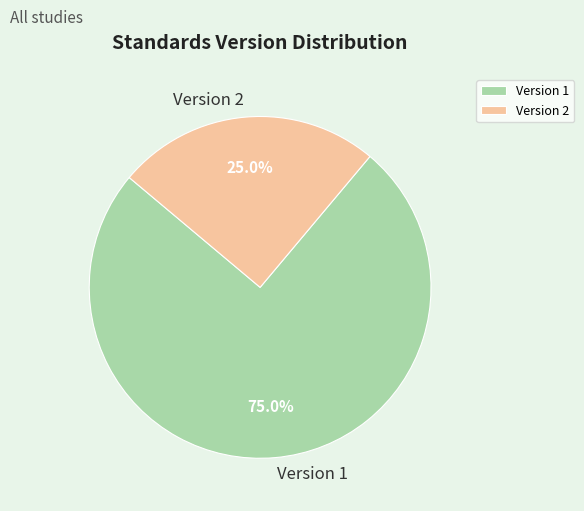

What is the ratio of the value at Version 2 to the value at Version 1?

0.3